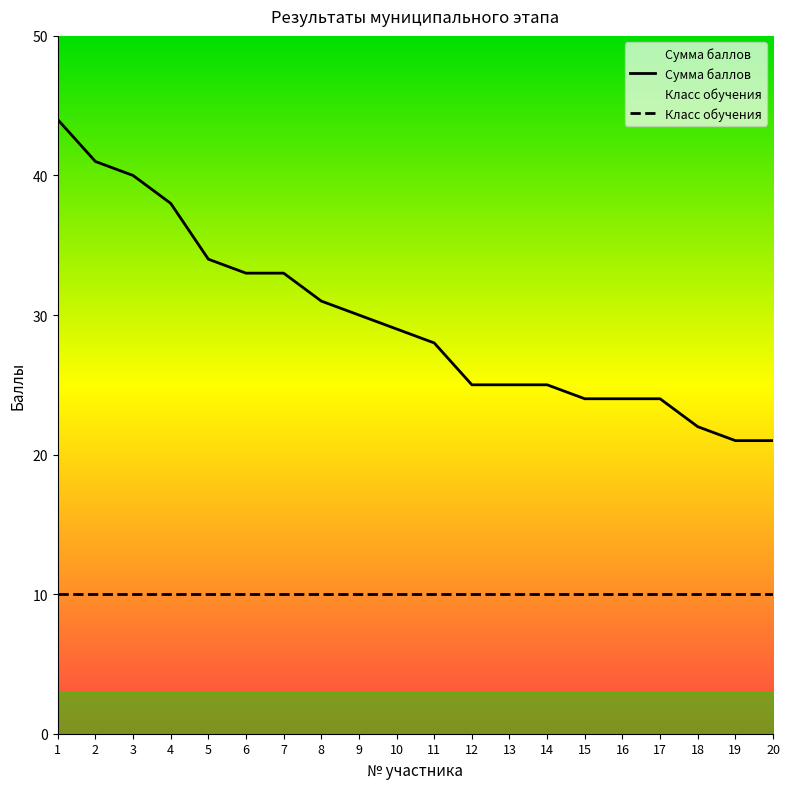

Does the chart have visible grid lines?

No